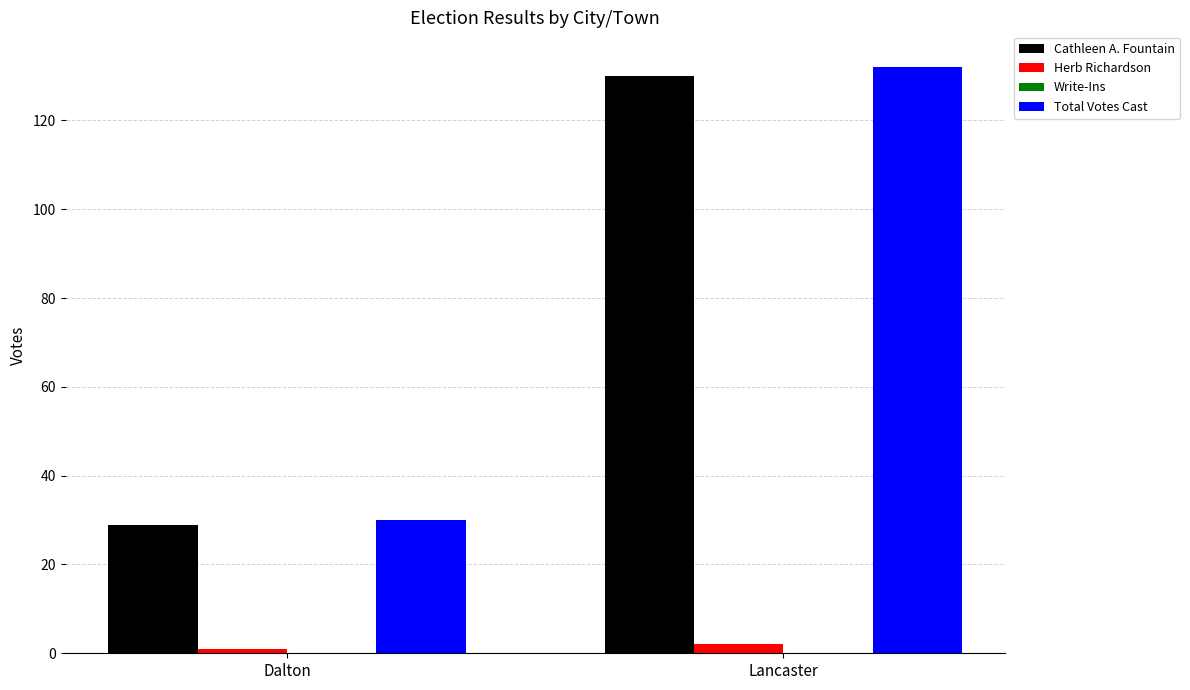

Reading left to right, transcribe all the data shown in this chart.

Cathleen A. Fountain: 29	130
Herb Richardson: 1	2
Total Votes Cast: 30	132